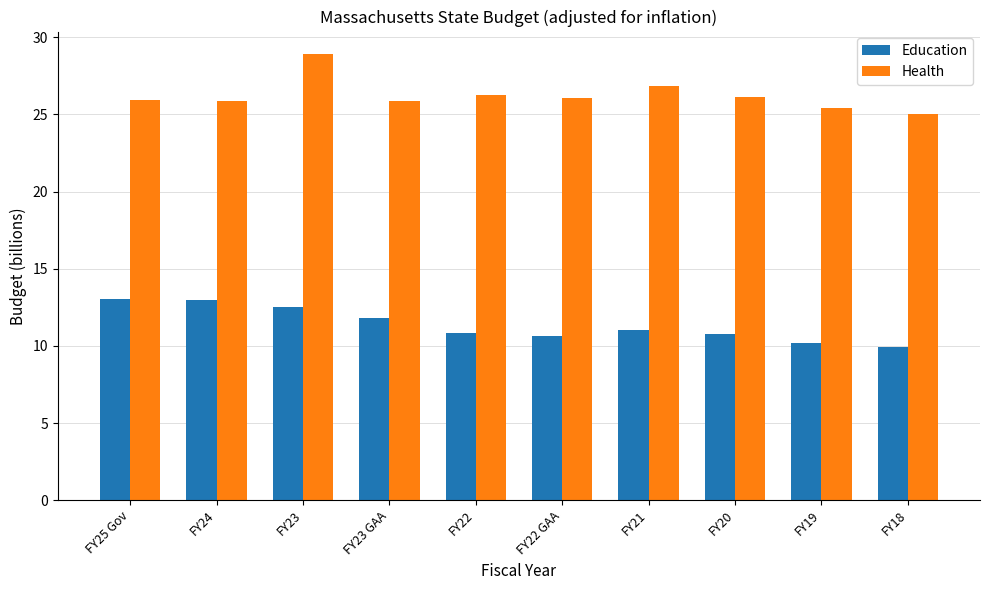

Is it true that Health equals 26.2 at FY20?

True